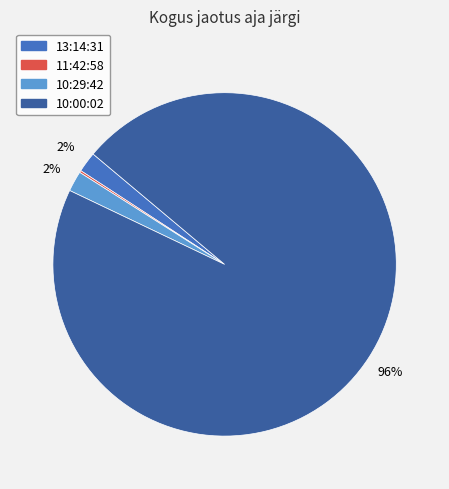

Which slice is the largest?

10:00:02